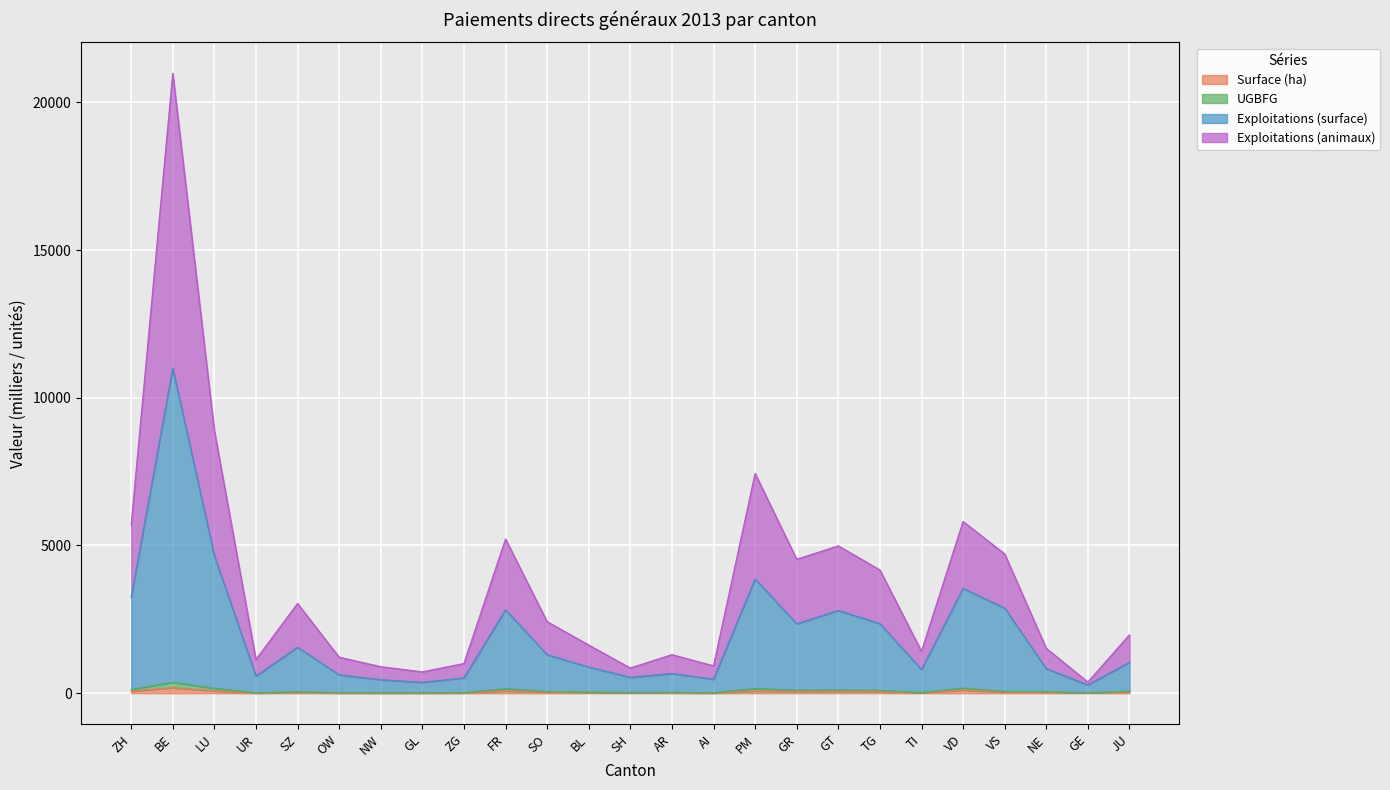

True or false: UGBFG and Surface (ha) intersect in this chart.

False